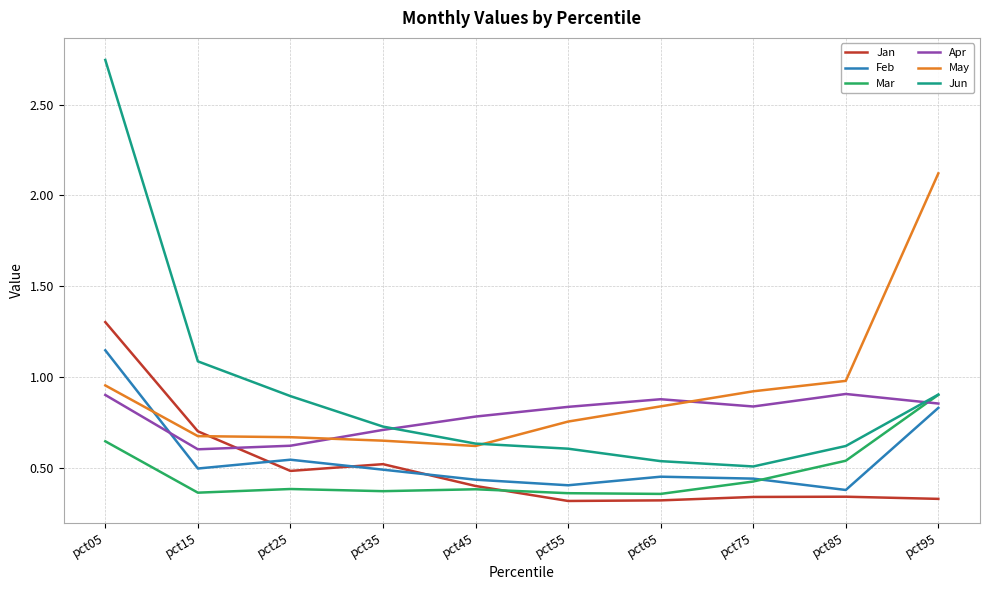

Which series has the widest spread of values?

Jun